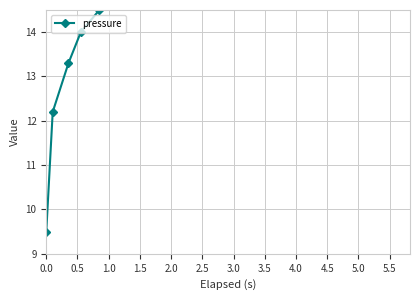

True or false: the data shows 17.7 at 5.5.

True